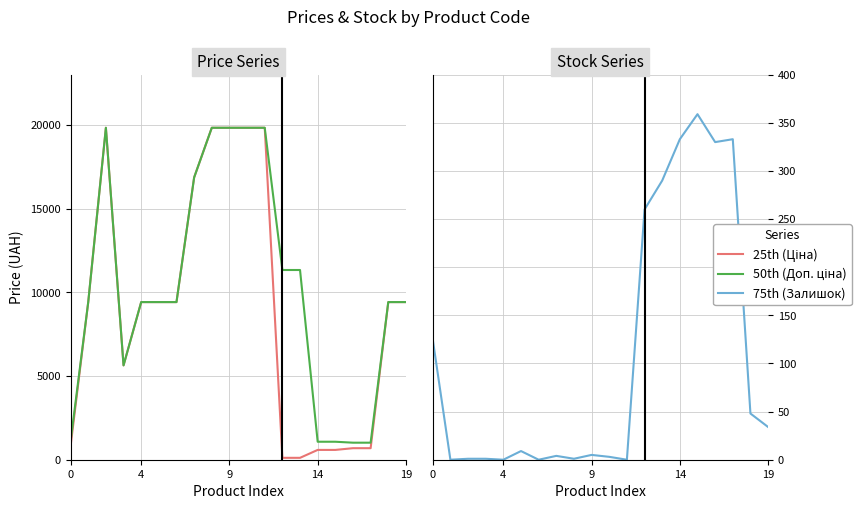

Between 4 and 19, which series saw the biggest shift?

75th